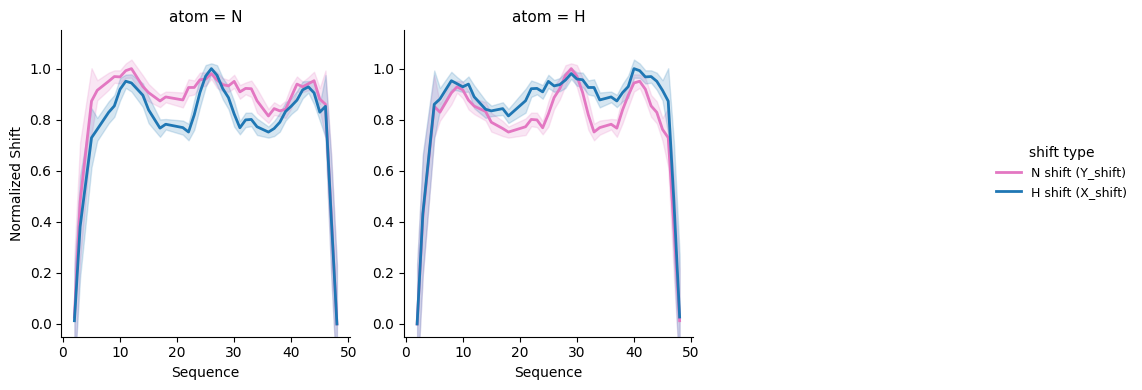

List the series in order of their overall mean, lowest first.

N shift (Y_shift), H shift (X_shift)